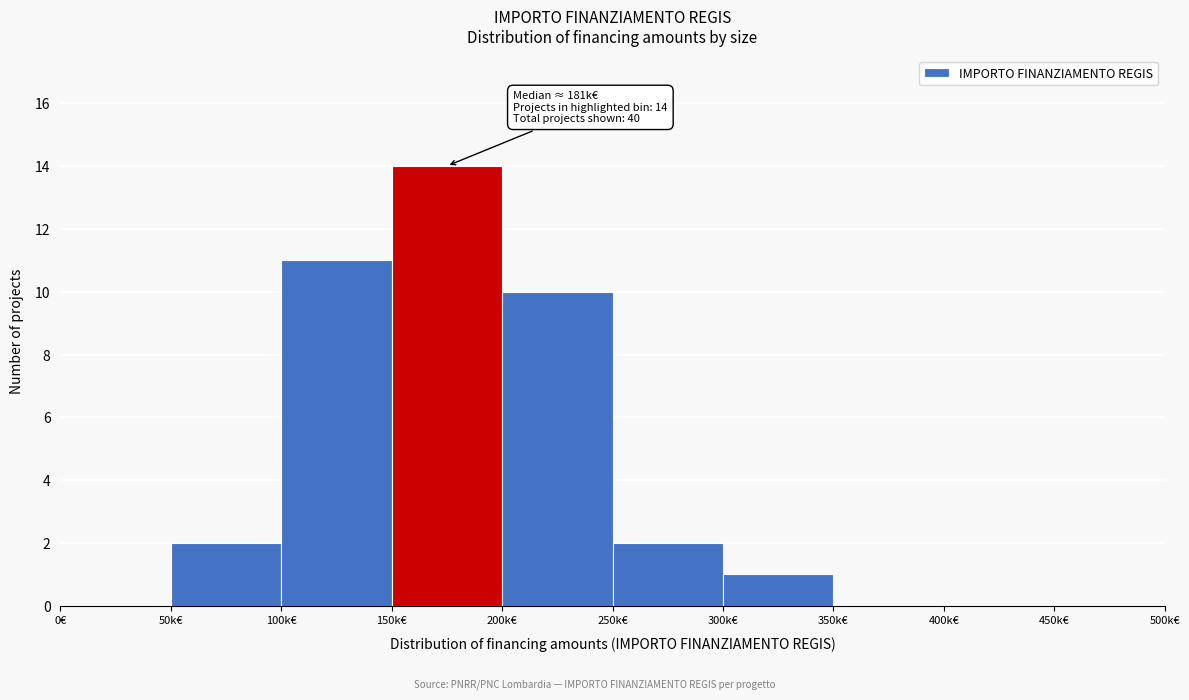

Reading left to right, extract all data points from this chart.

0€=0	50k€=2	100k€=11	150k€=14	200k€=10	250k€=2	300k€=1	350k€=0	400k€=0	450k€=0